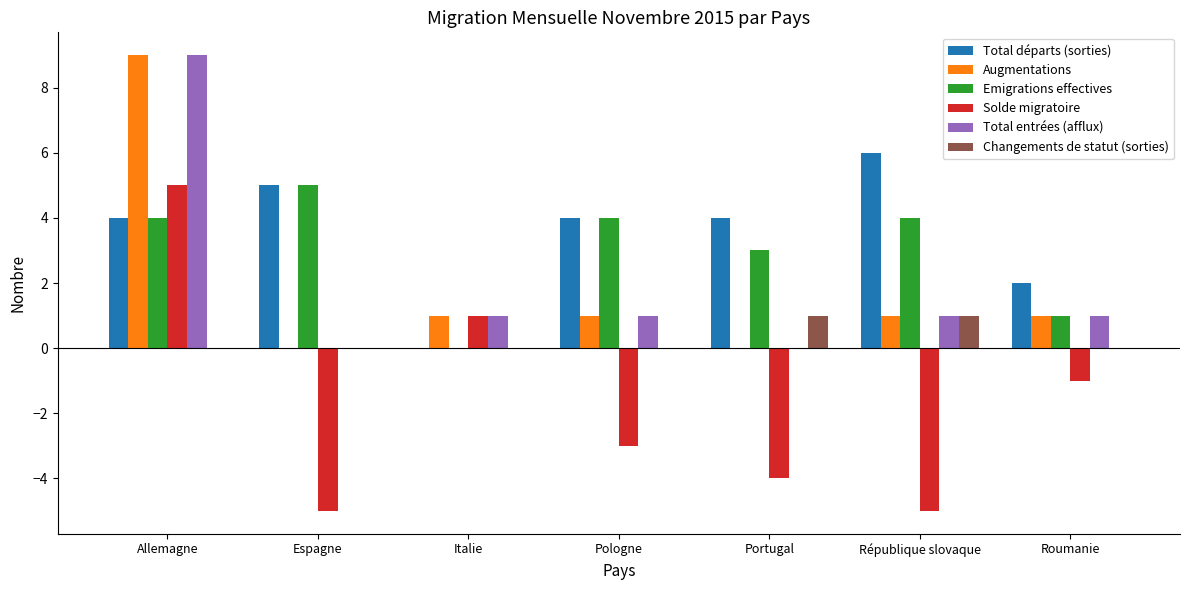

Which series has the widest spread of values?

Solde migratoire